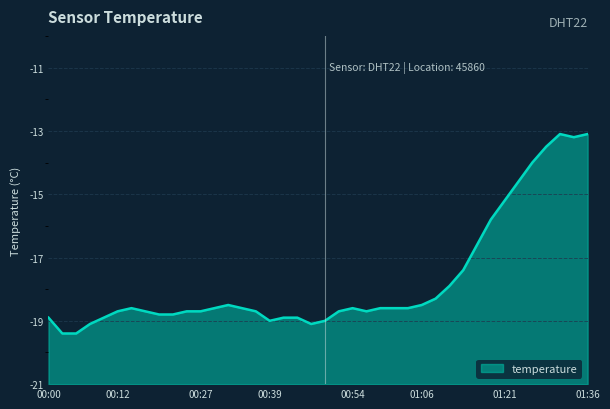

What is the difference between the second highest and minimum values?

6.3